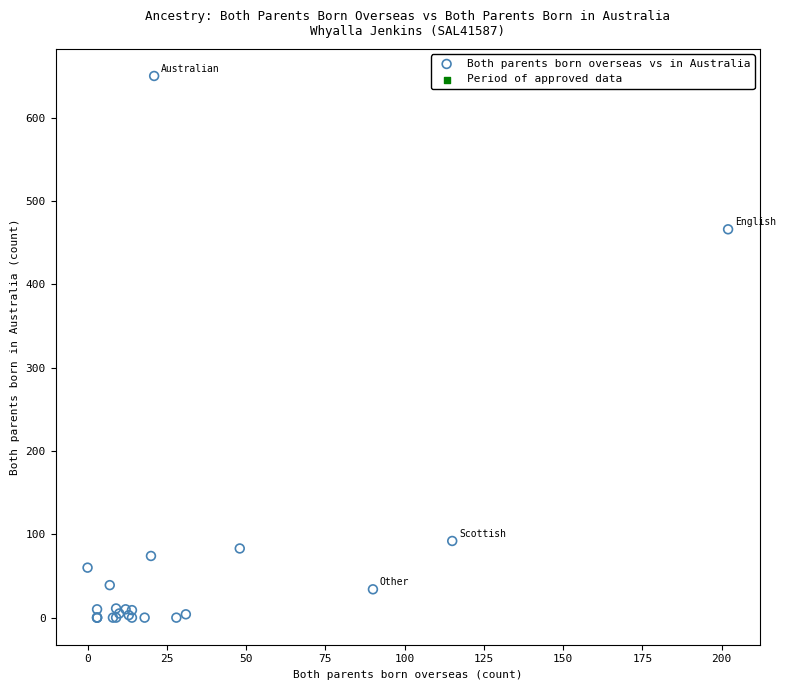

What Y value in the scatter plot is closest to 325?

466